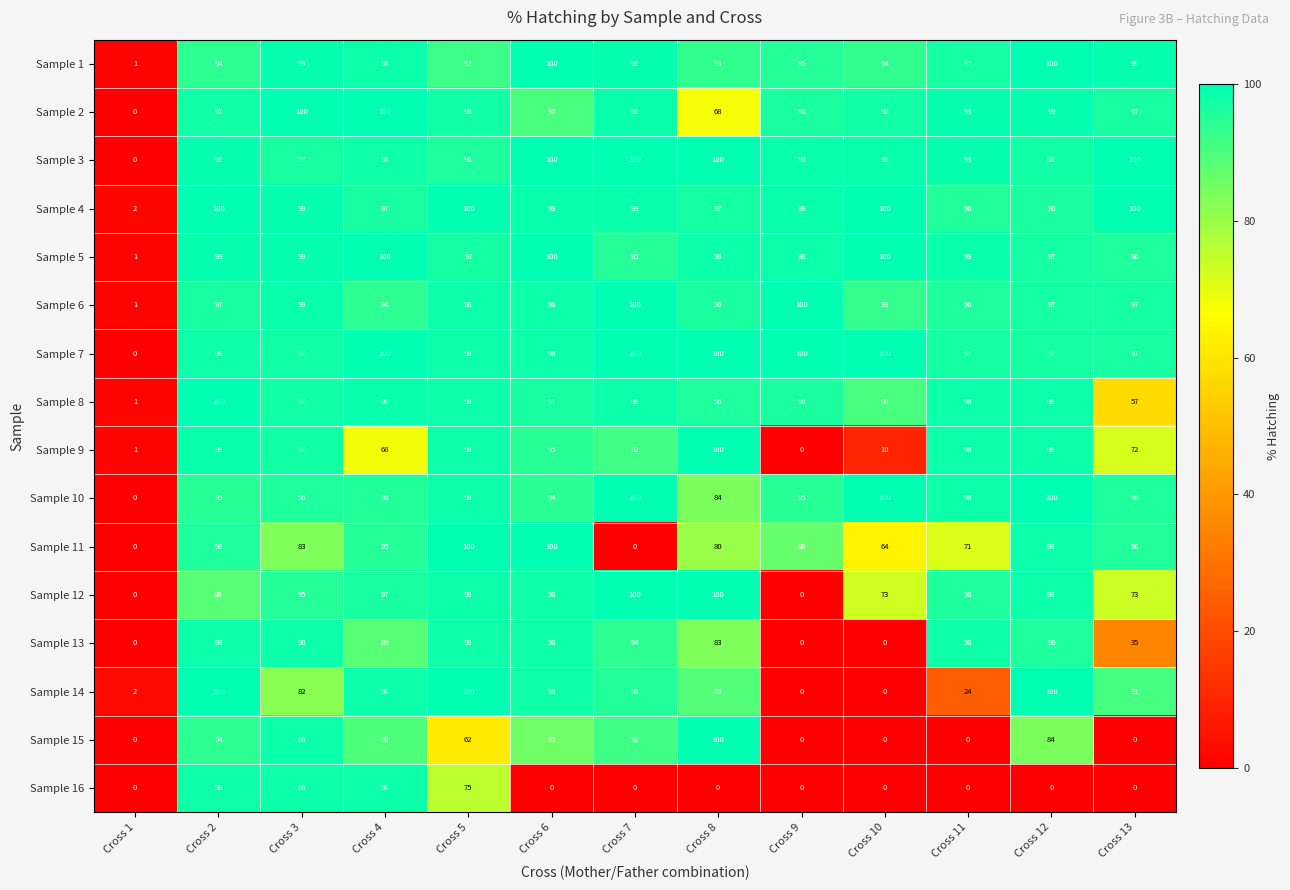

What is the maximum value for Sample 10?

100